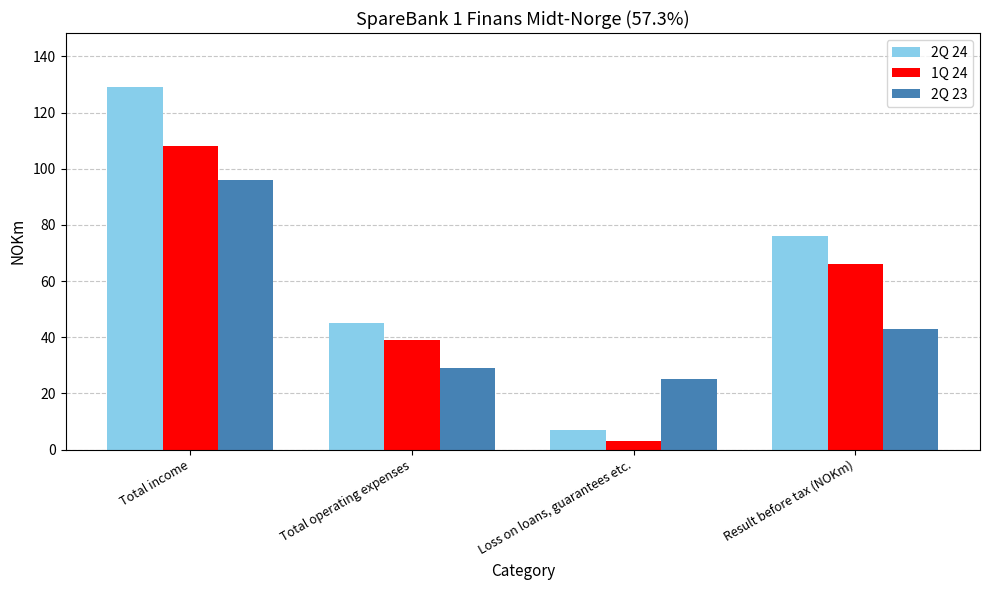

Which series changed the most between Total income and Total operating expenses?

2Q 24